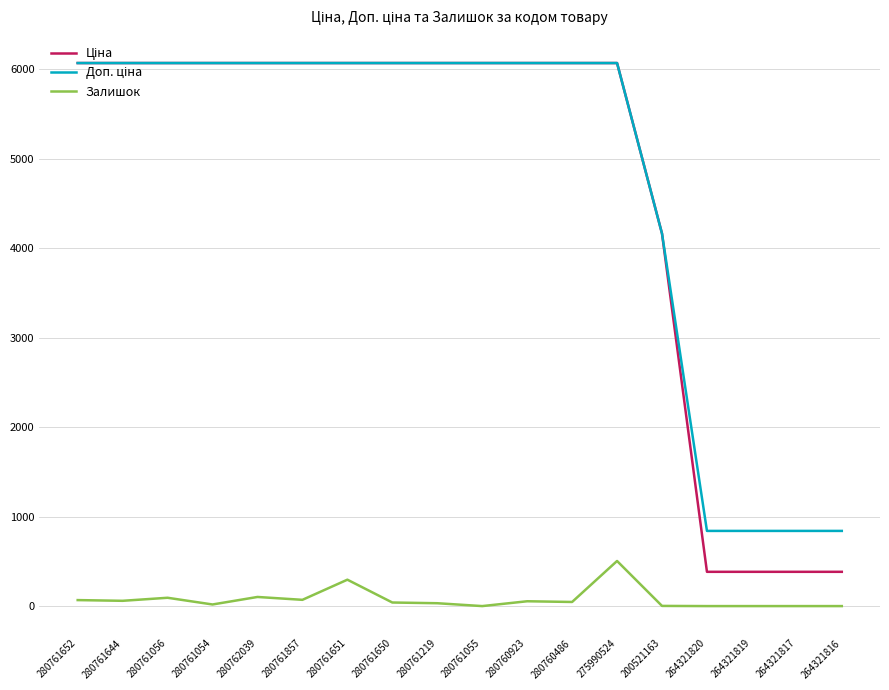

The Залишок series shows 0.0 at 264321820. True or false?

True